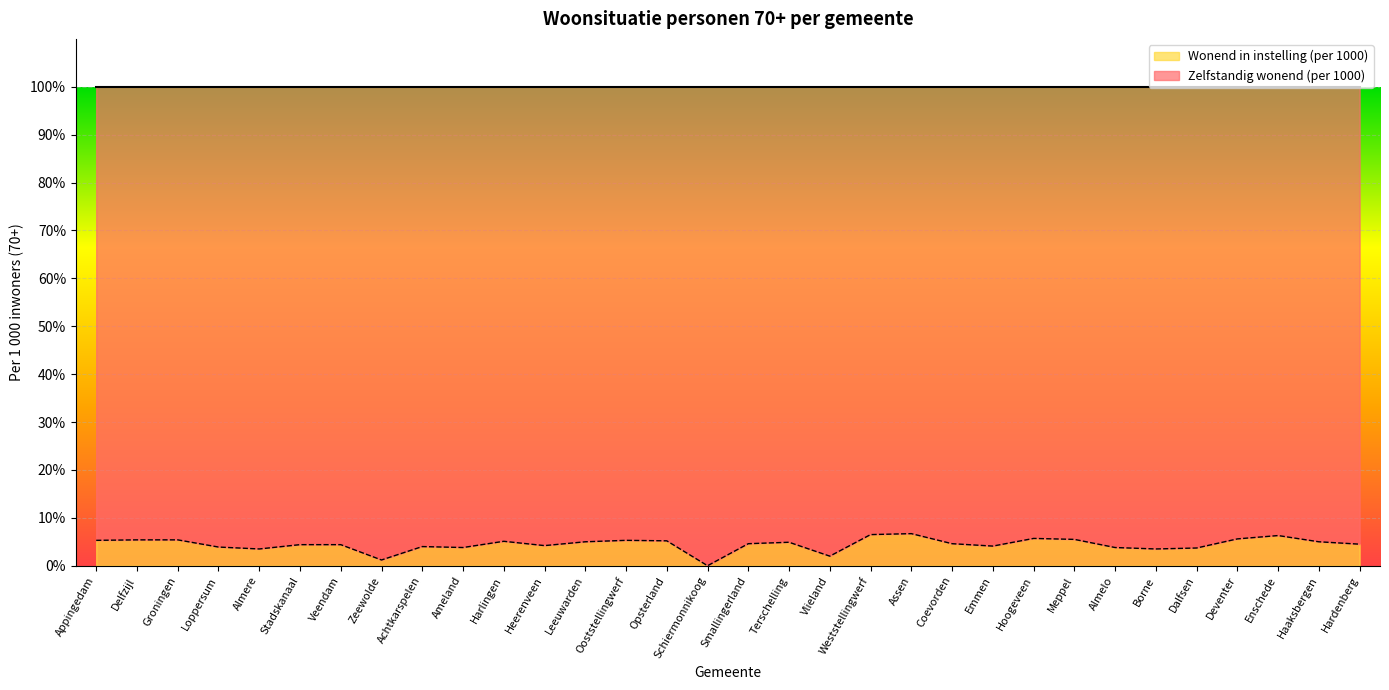

How many lines are shown in the chart?

2